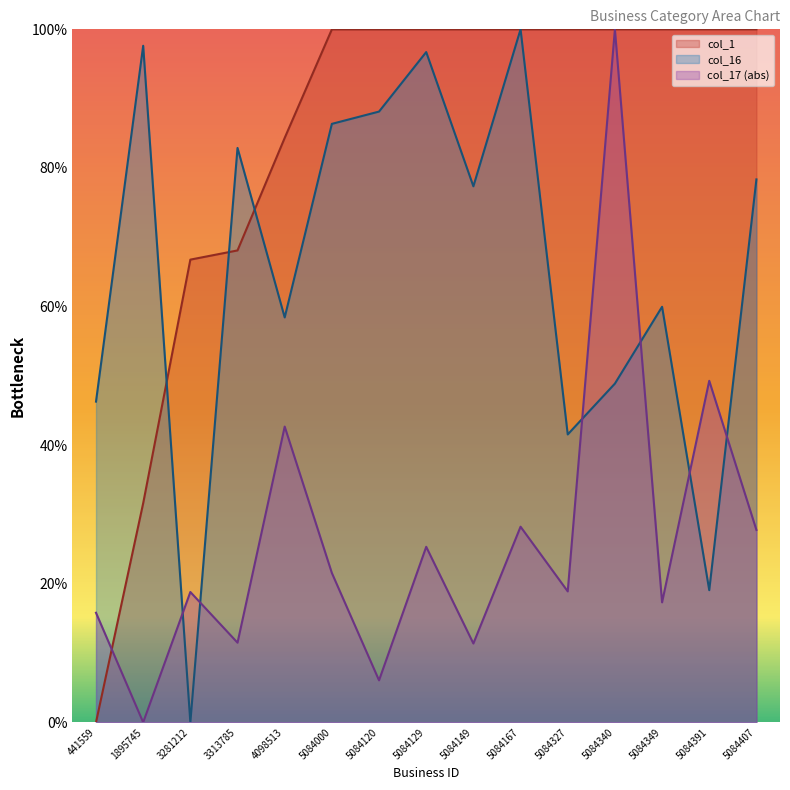

What is the value of the col_16 point at the 6th from the left?

86.4